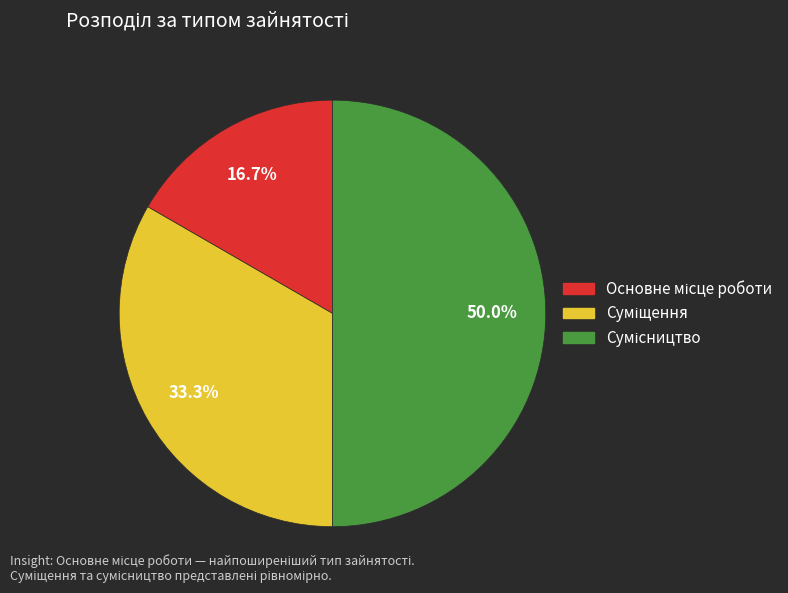

True or false: Сумісництво accounts for 50% of the total.

True